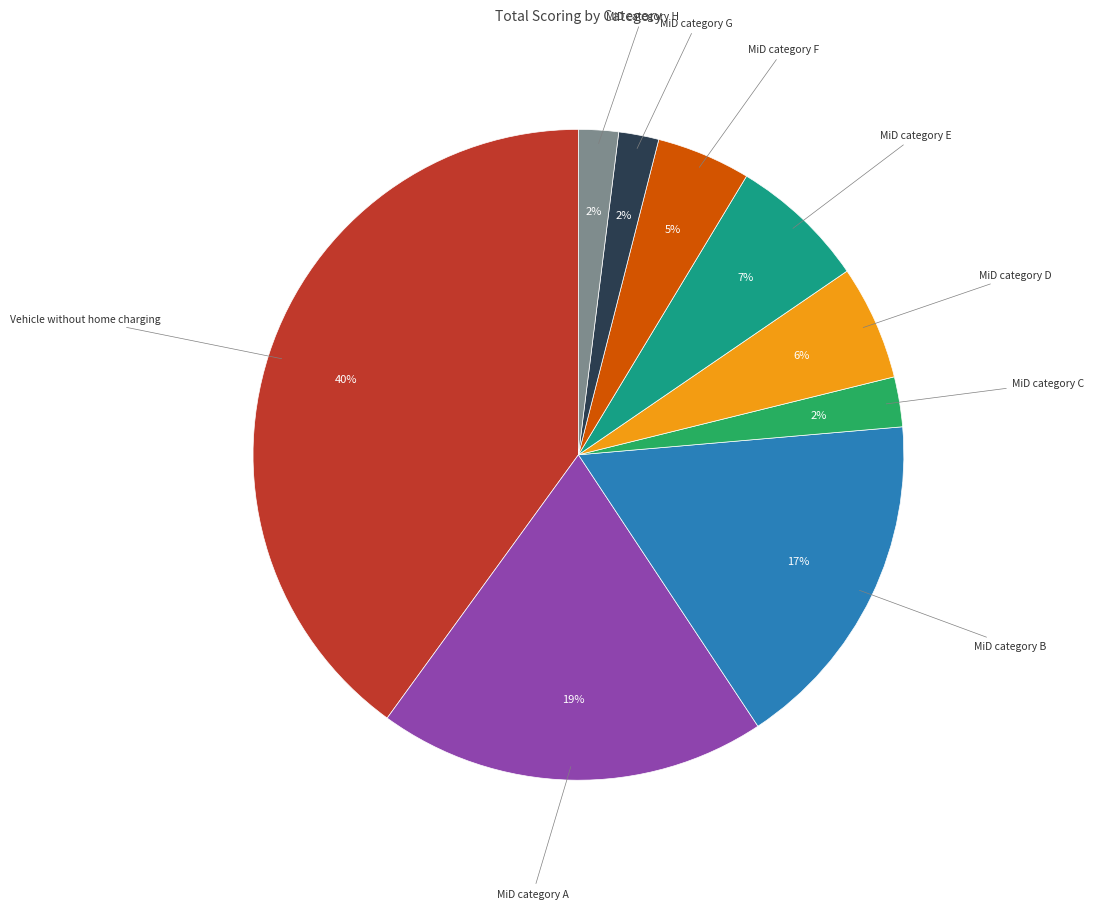

To the nearest percent, what percentage of the pie is MiD category E?

7%